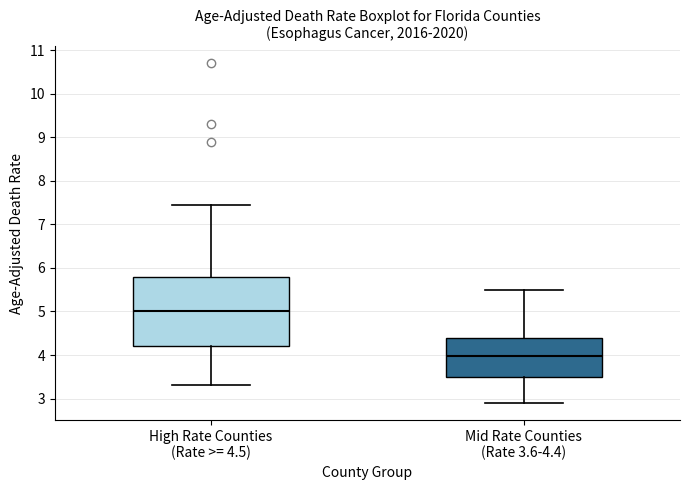

Where does the upper whisker of the box for High Rate Counties (Rate >= 4.5) end on the y-axis? The values are not printed on the chart, so give them approximately, as read against the axis.

7.5